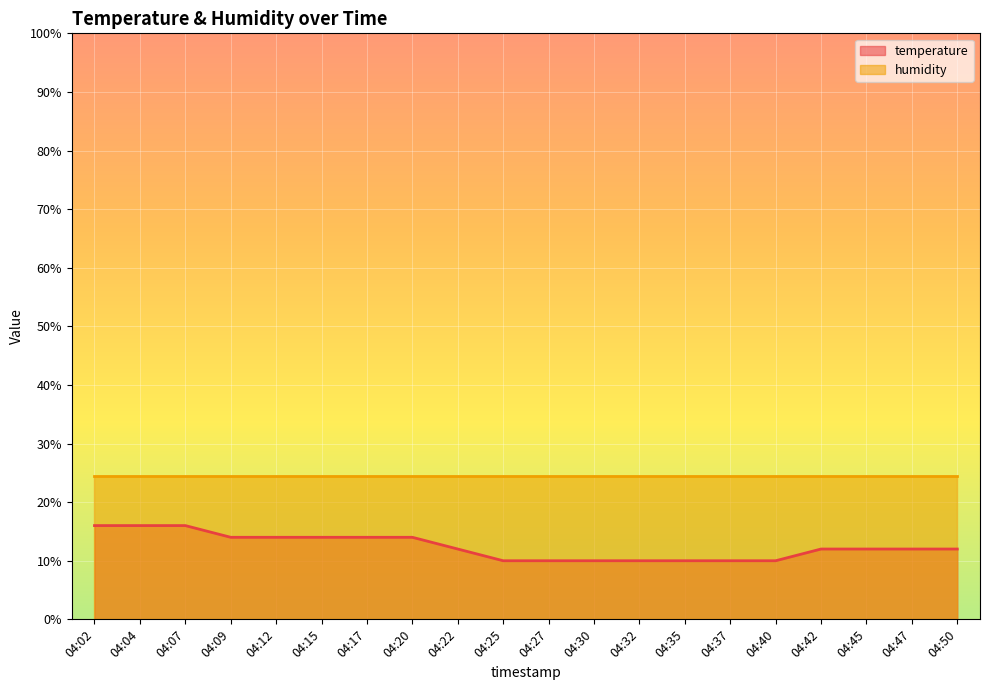

Which category has the highest value across all series?

04:02